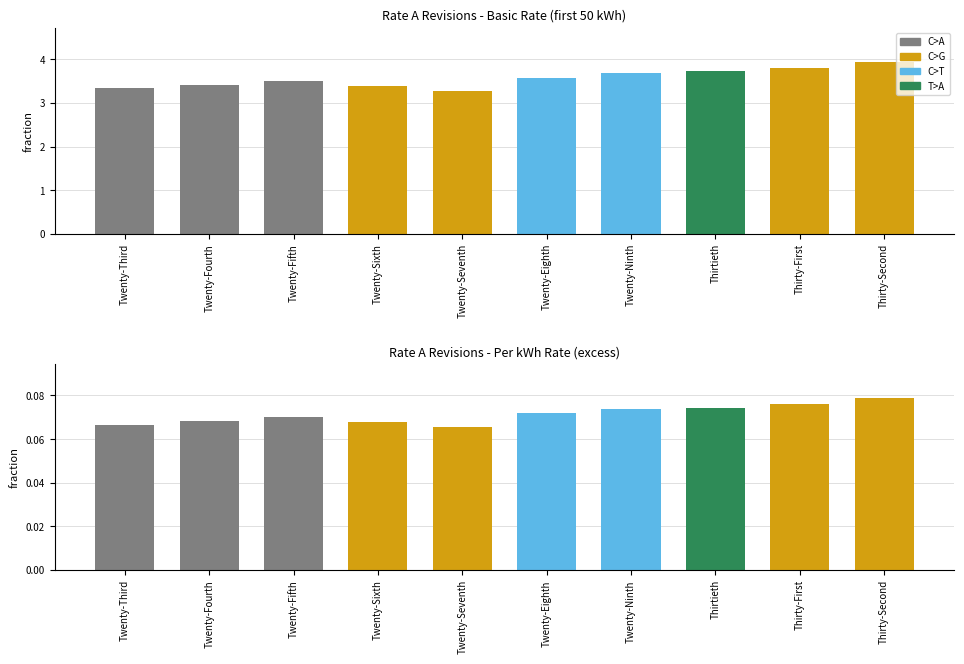

How many bars are there in each group?

2